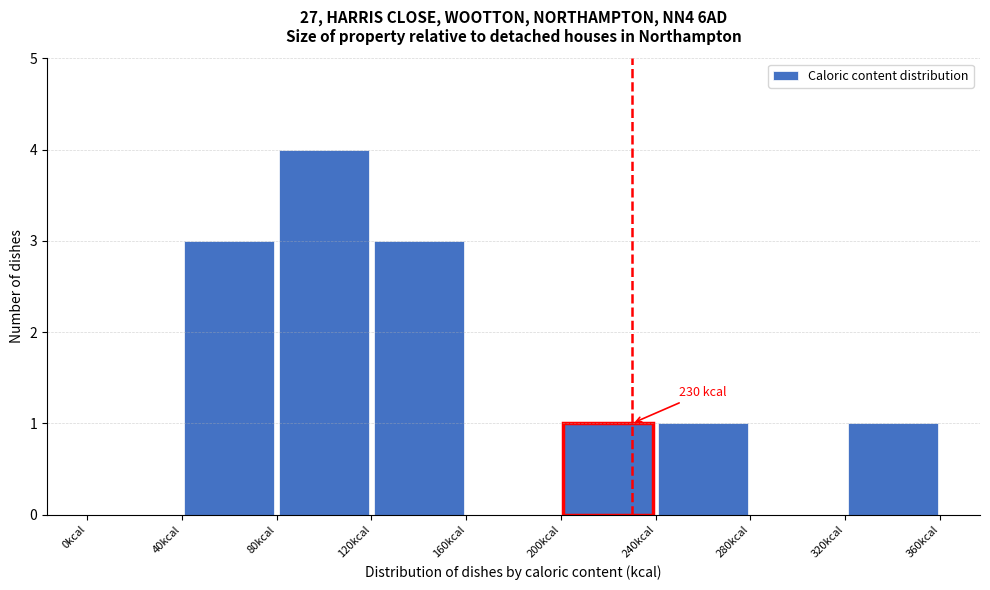

Over which range of the x-axis is the bar tallest?

80 to 120